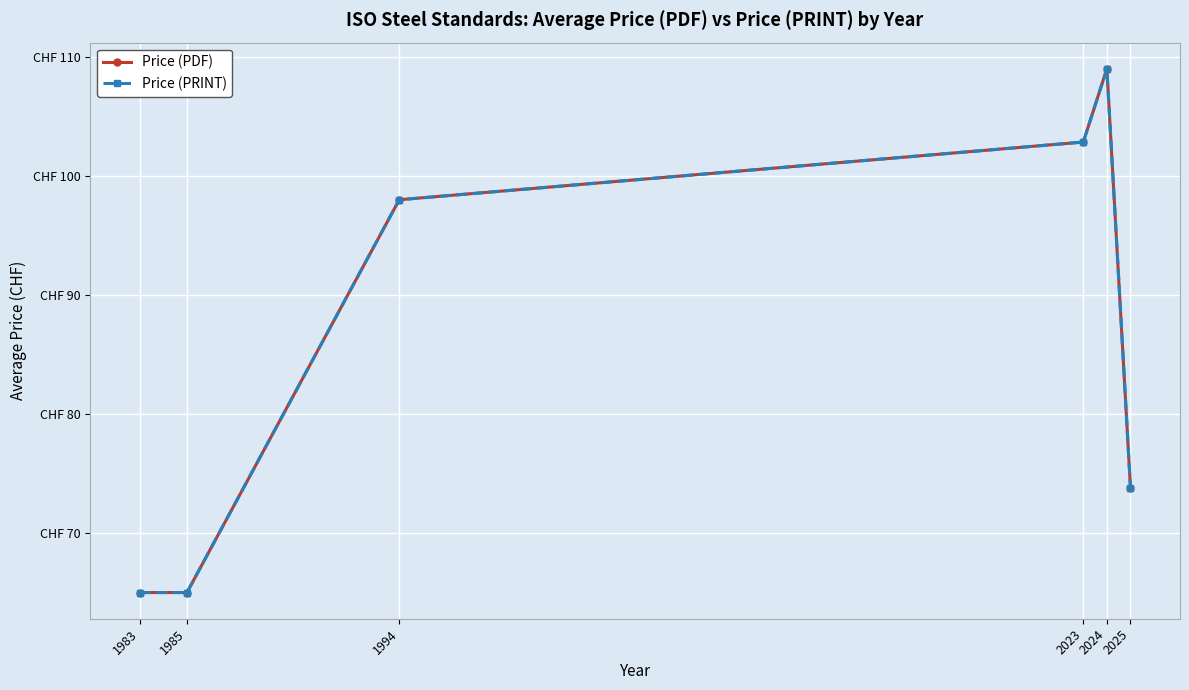

Rank the series by their maximum value, from lowest to highest.

Price (PDF), Price (PRINT)